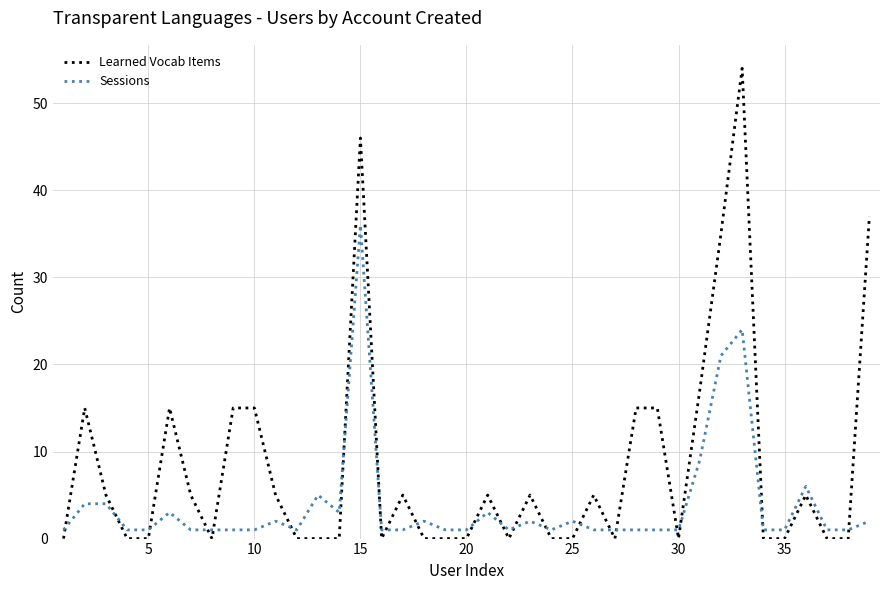

Which series has the largest total across all categories?

Learned Vocab Items